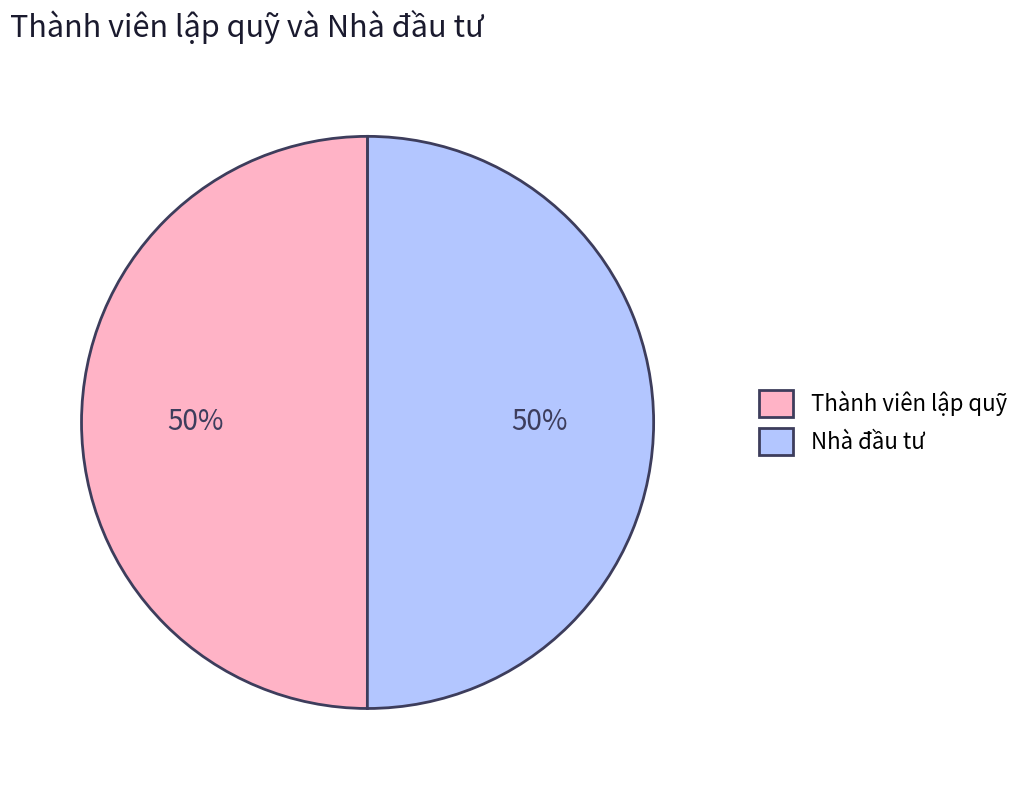

Is the sum of Nhà đầu tư and Thành viên lập quỹ greater than half?

Yes